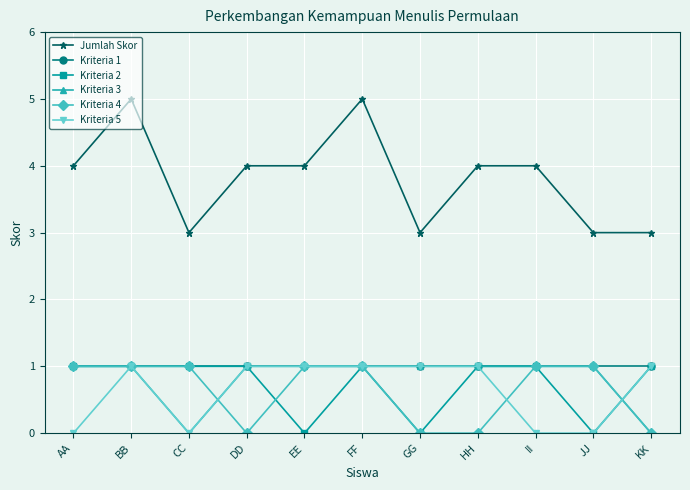

How many Kriteria 3 values are between 1 and 2?

9